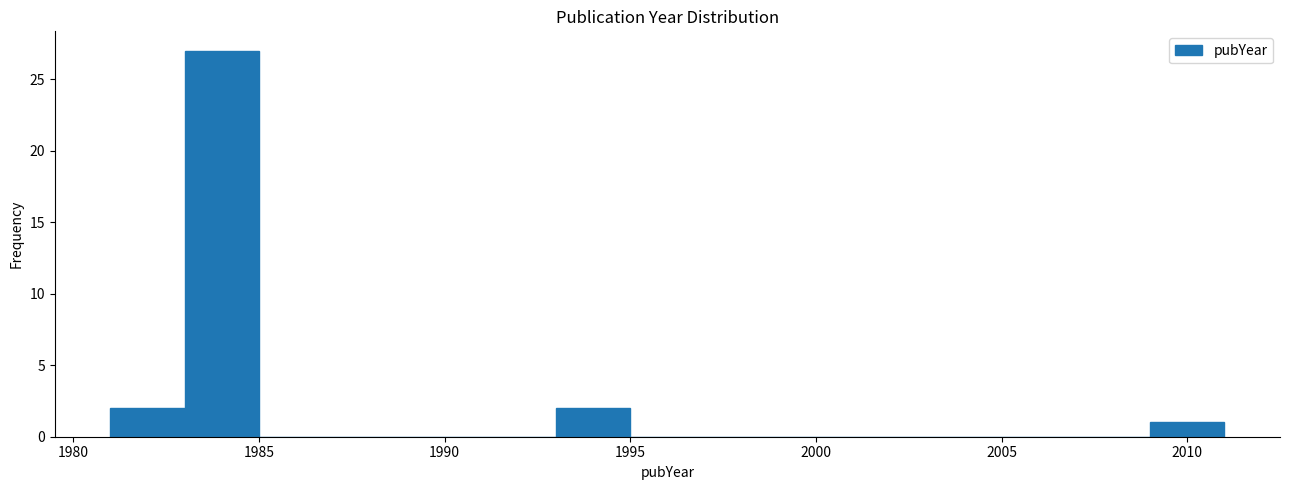

Reading left to right, transcribe this chart: for each bar, give the range it covers on the x-axis and its height. The values are not printed on the chart, so give them approximately, as read against the axis.

1981 to 1983: 2
1983 to 1985: 27
1985 to 1987: 0
1987 to 1989: 0
1989 to 1991: 0
1991 to 1993: 0
1993 to 1995: 2
1995 to 1997: 0
1997 to 1999: 0
1999 to 2001: 0
2001 to 2003: 0
2003 to 2005: 0
2005 to 2007: 0
2007 to 2009: 0
2009 to 2011: 1